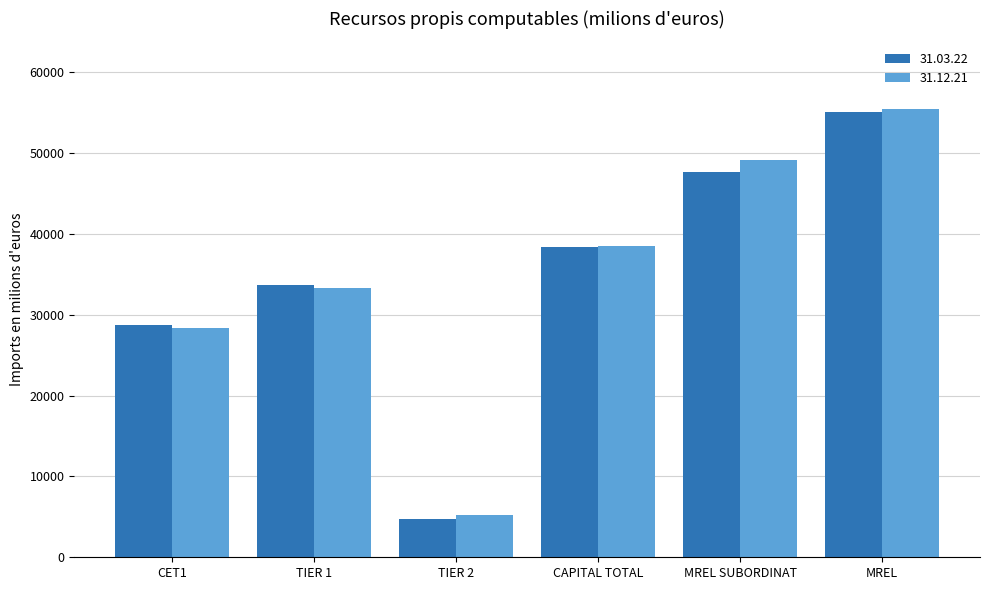

Between CAPITAL TOTAL and MREL SUBORDINAT, which series saw the biggest shift?

31.12.21